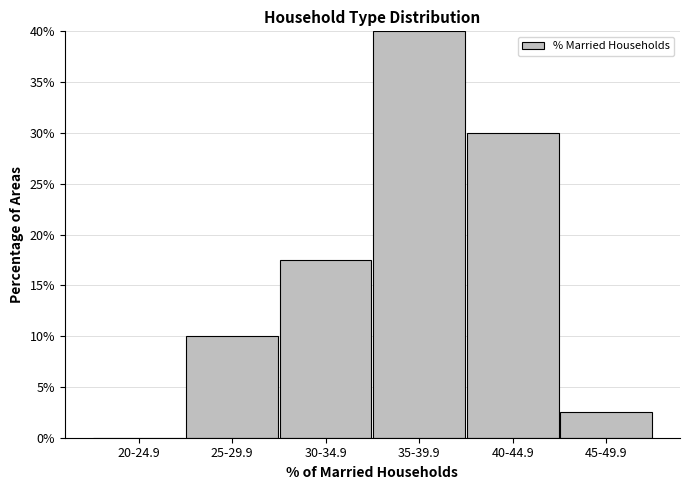

Reading right to left, list all the values displayed in this chart.

45-49.9=2.5	40-44.9=30.0	35-39.9=40.0	30-34.9=17.5	25-29.9=10.0	20-24.9=0.0